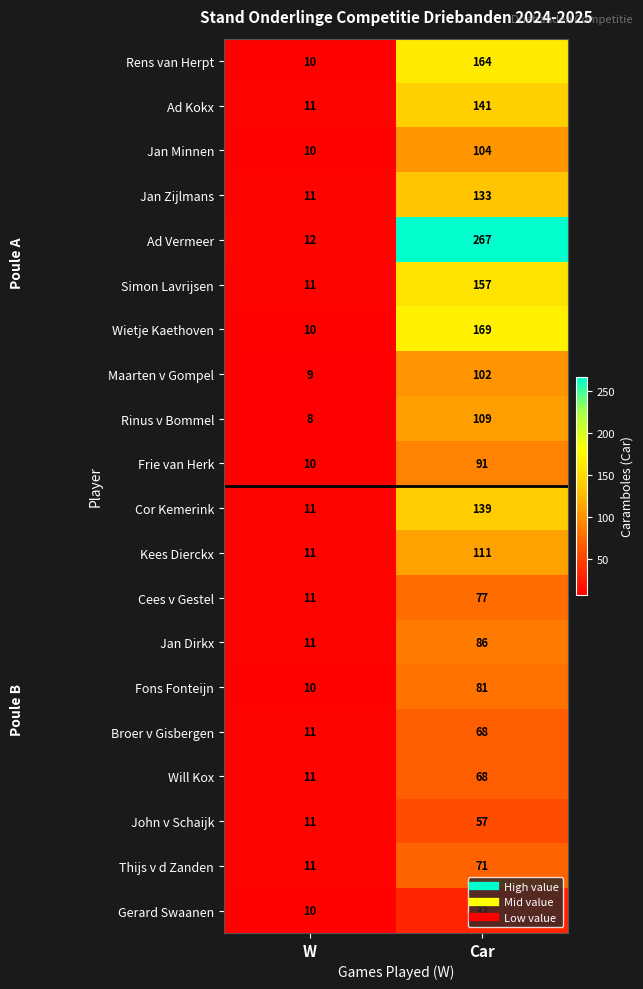

What is the maximum value shown in the chart?

267